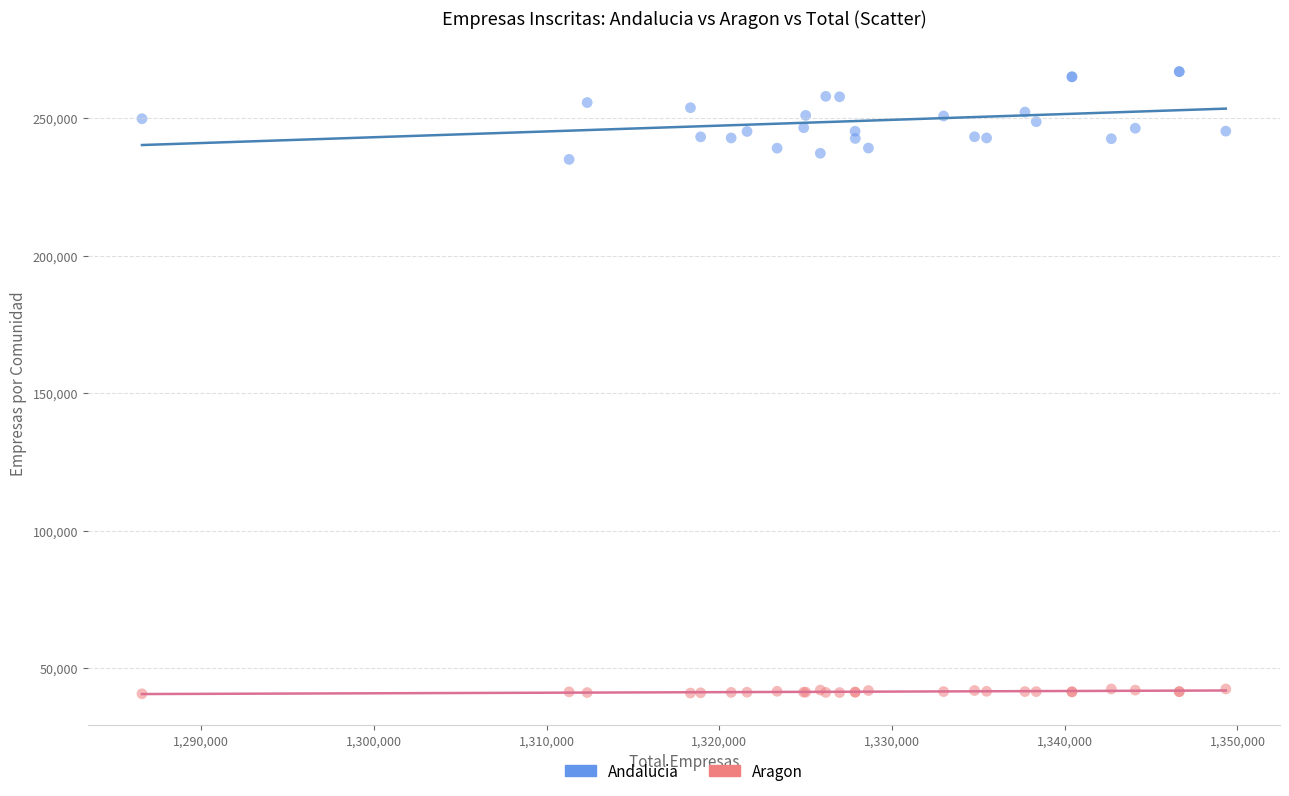

Which series reaches the maximum Y coordinate?

Andalucia